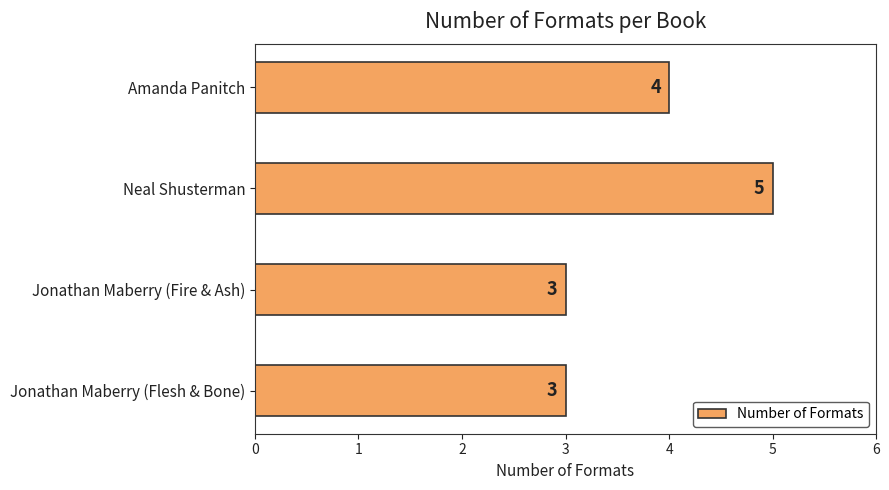

The chart shows a value of 9 at Neal Shusterman. True or false?

False